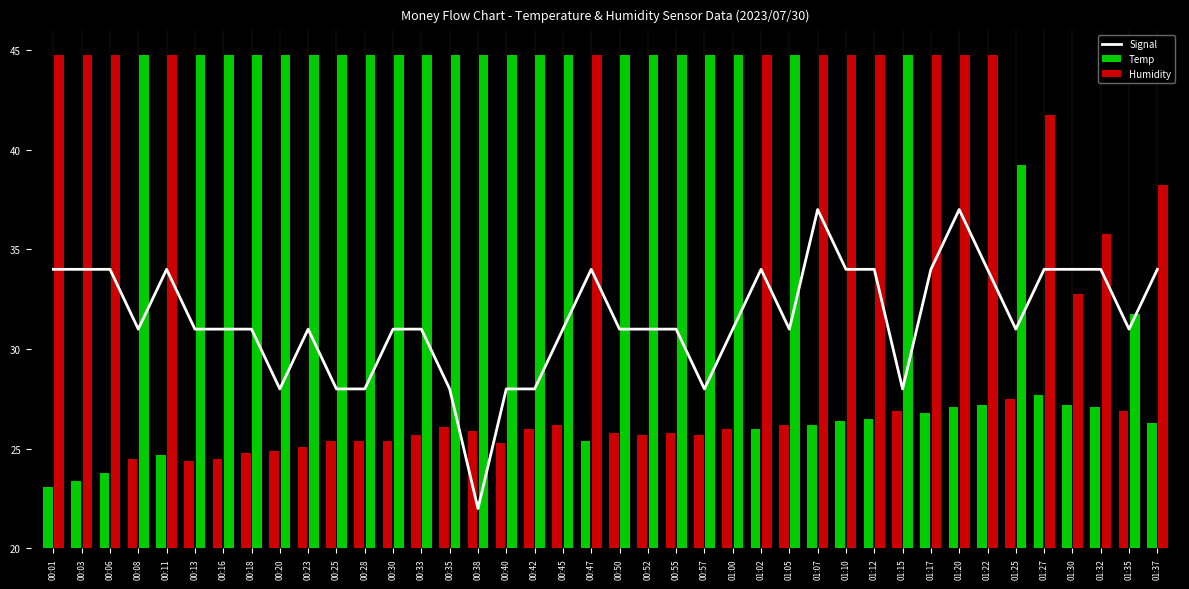

How many data points are above 31?

16